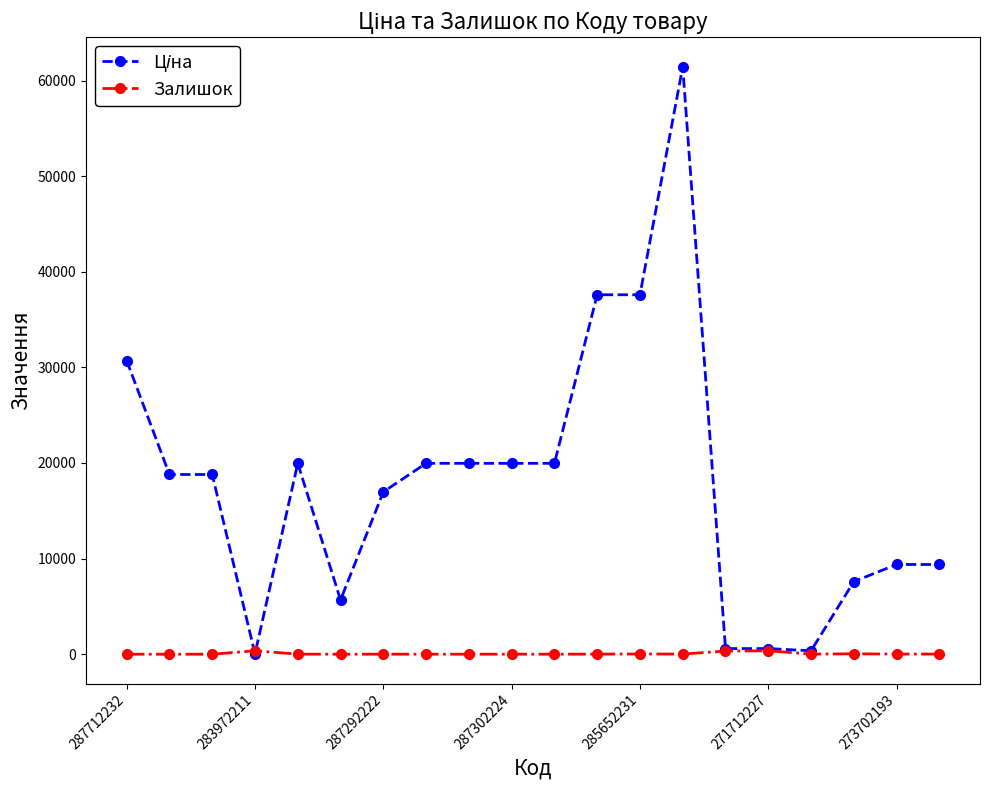

What is the maximum value shown in the chart?

61434.3